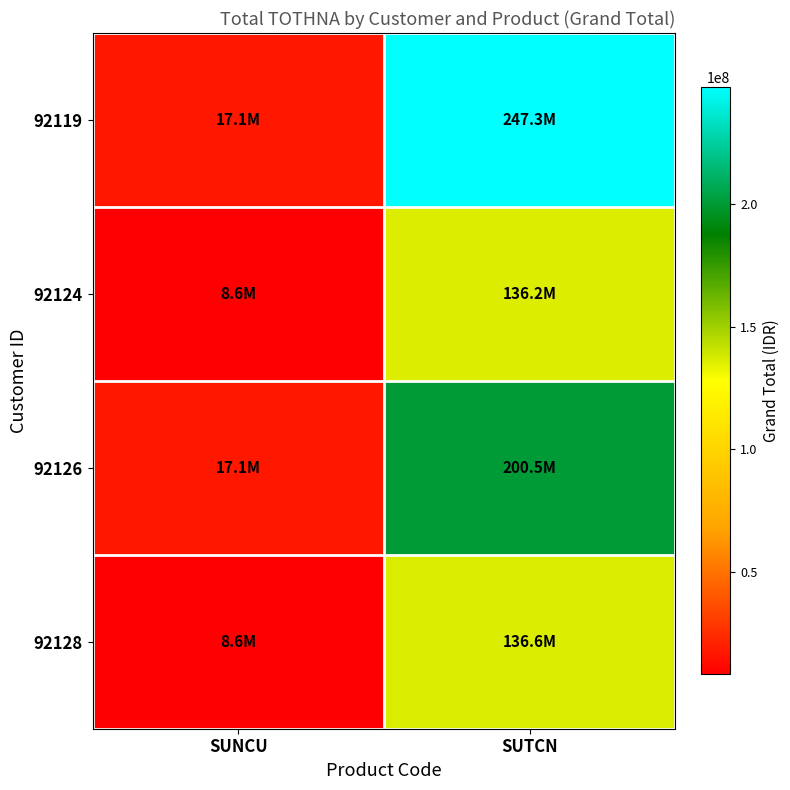

What is the difference between the highest and lowest values at SUTCN?

111036000